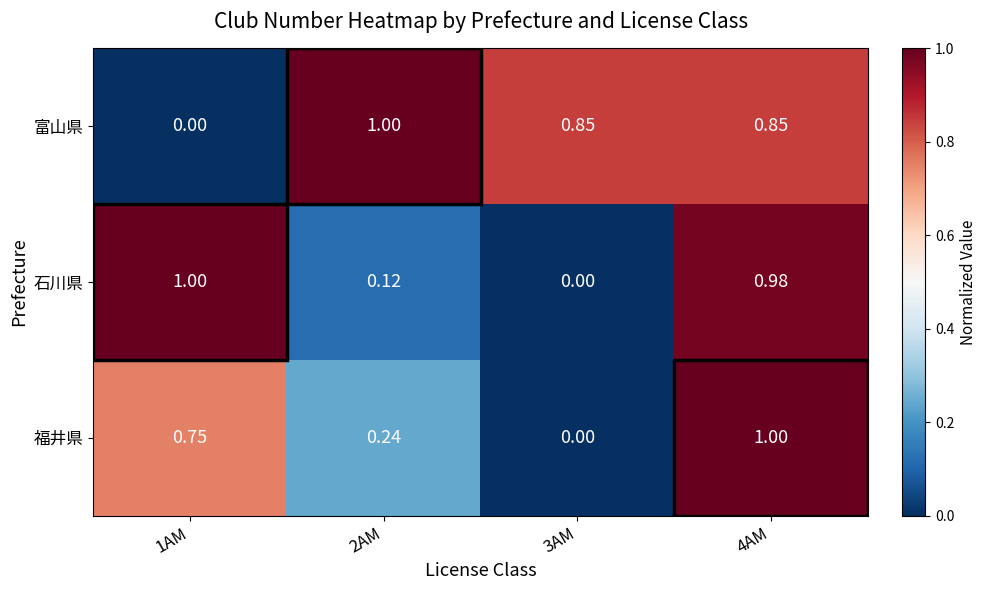

Which series has the largest total across all categories?

富山県